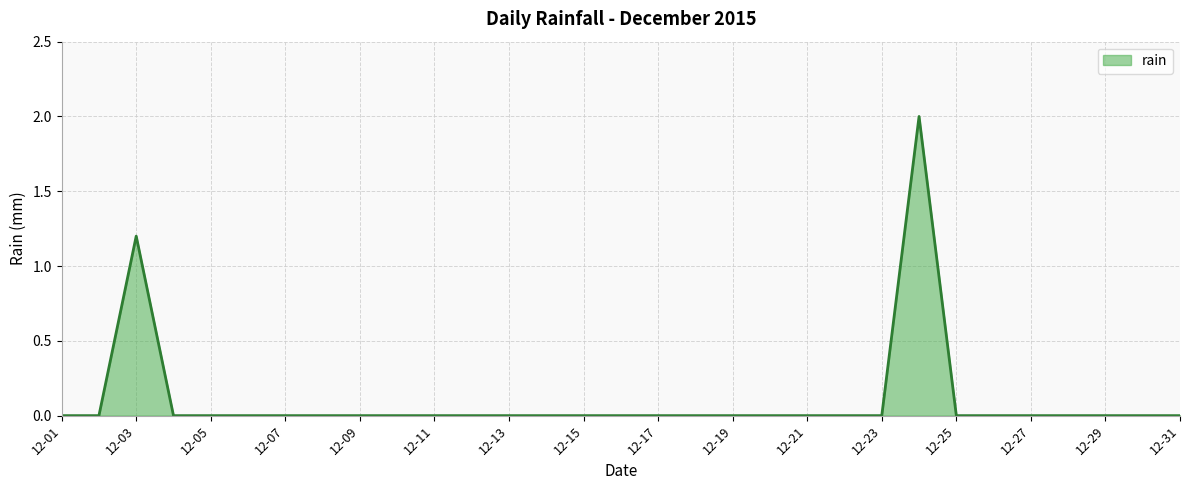

What is the greatest value displayed?

2.0